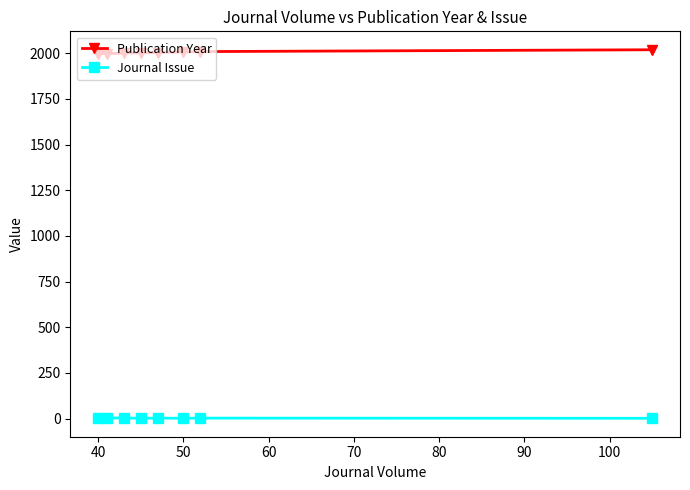

How many categories are shown in the chart?

8